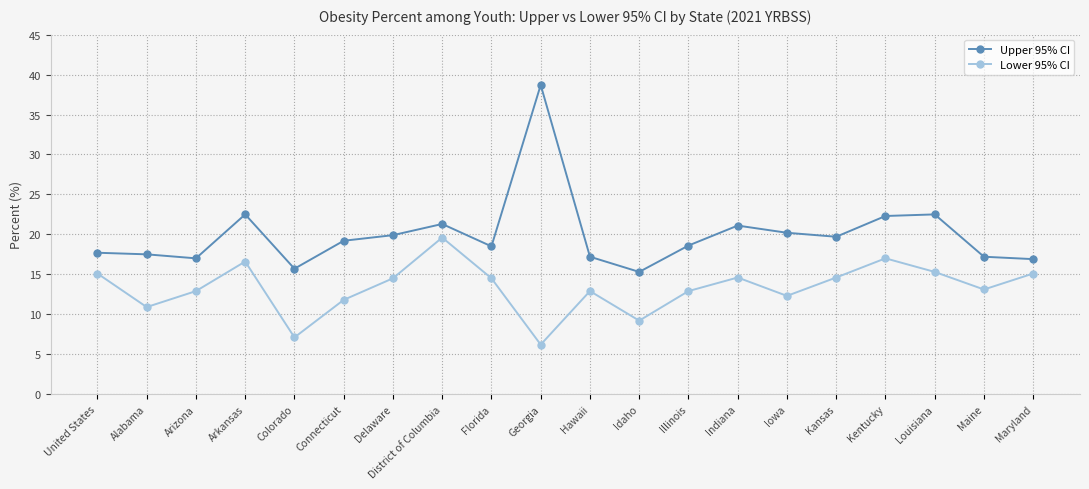

List the series in order of their peak value, lowest first.

Lower 95% CI, Upper 95% CI